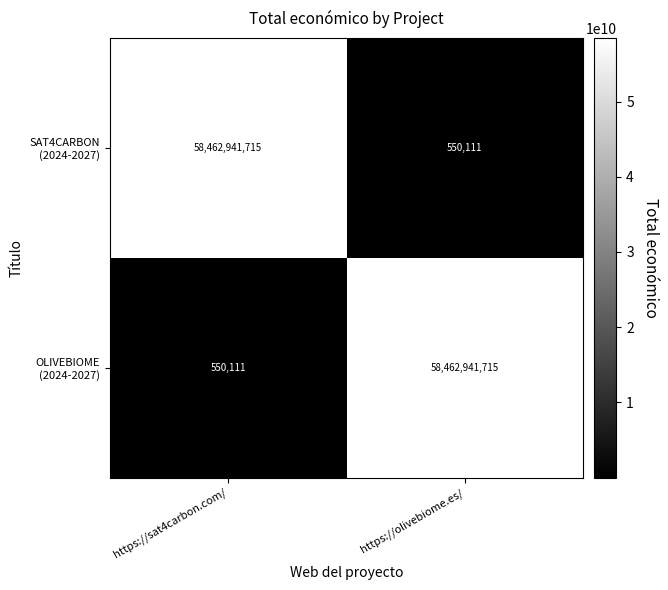

What is the greatest value displayed?

58462941715